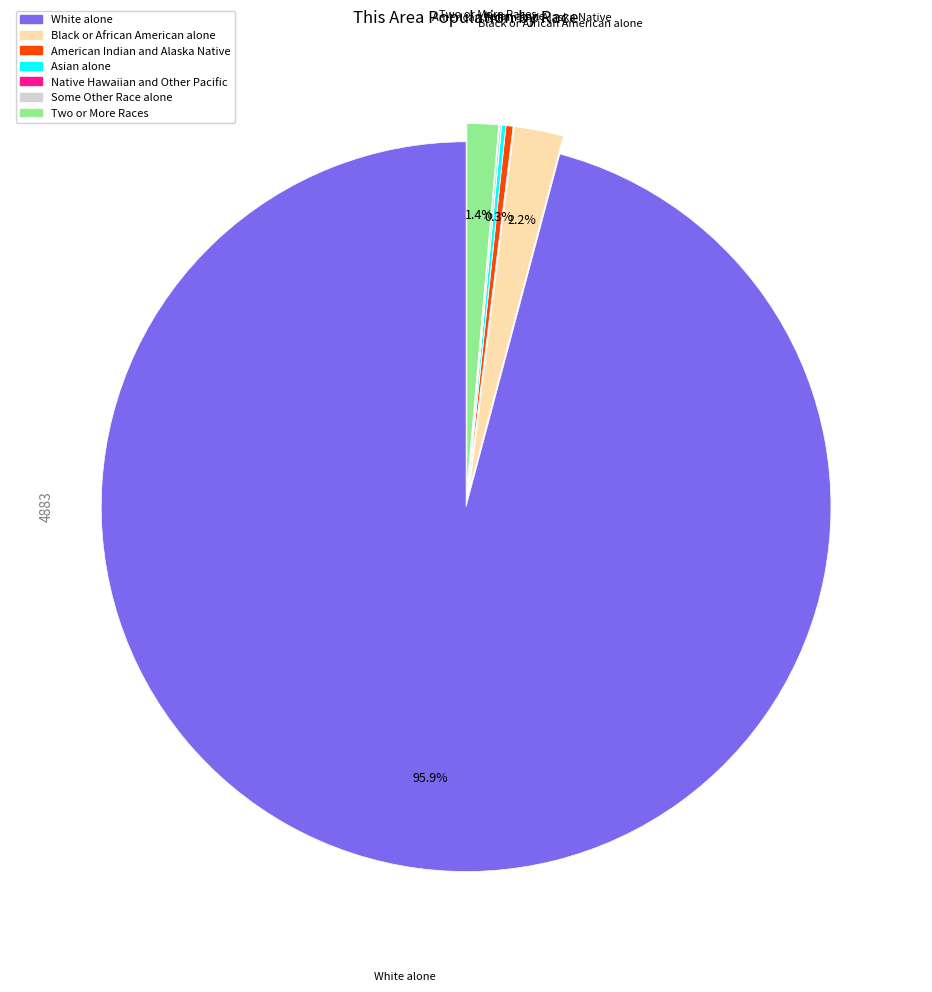

What percentage is the Black or African American alone slice, to the nearest percent?

2%